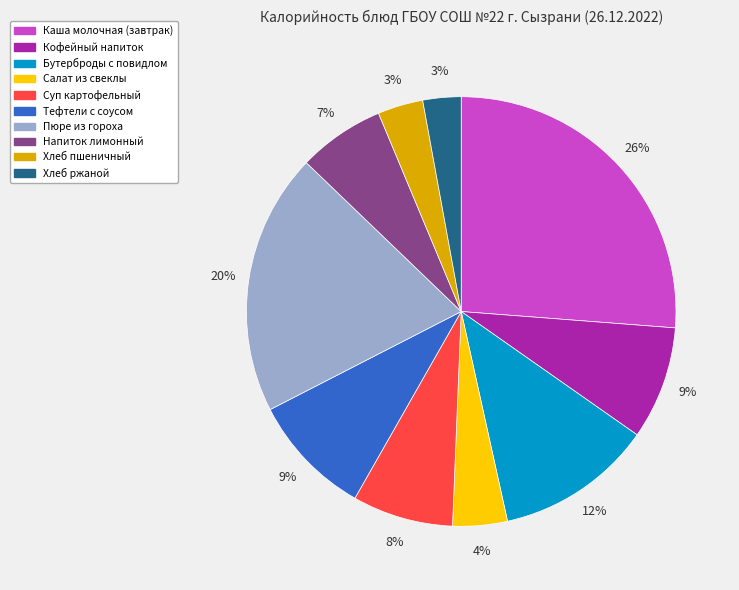

Count the number of slices in the pie.

10